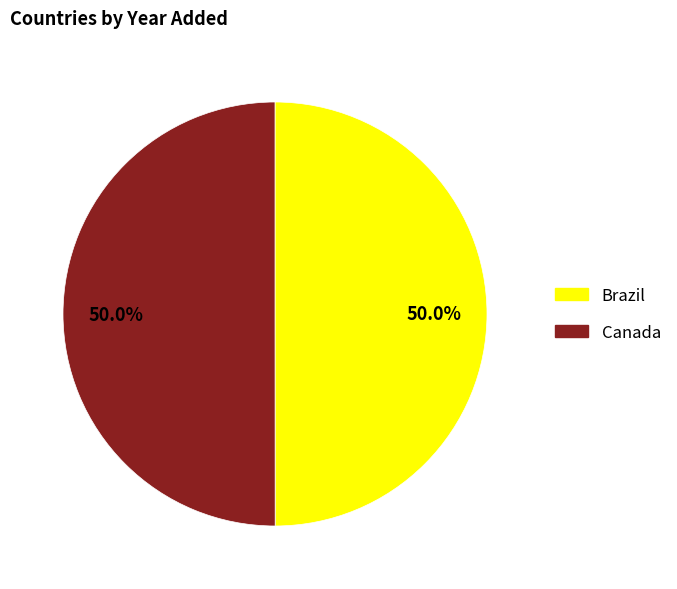

Is it true that Canada is 61% of the pie?

False